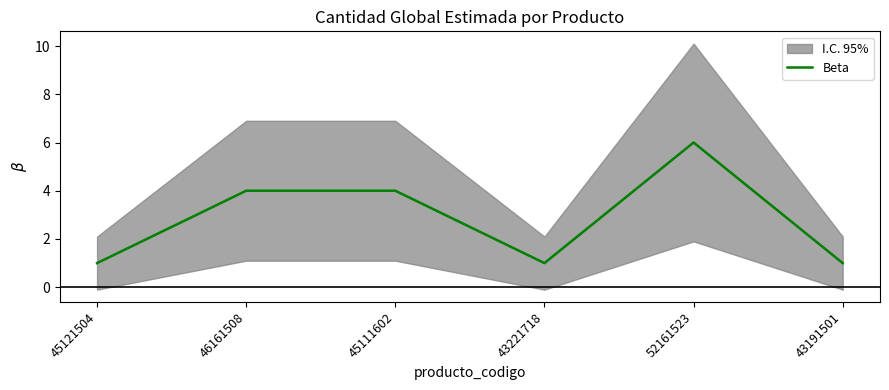

List the labels in order of value, smallest first.

45121504, 43221718, 43191501, 46161508, 45111602, 52161523